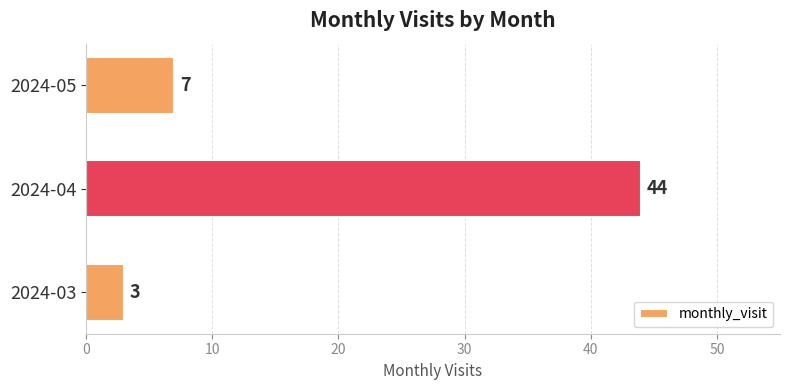

At which label is the value closest to 23?

2024-05